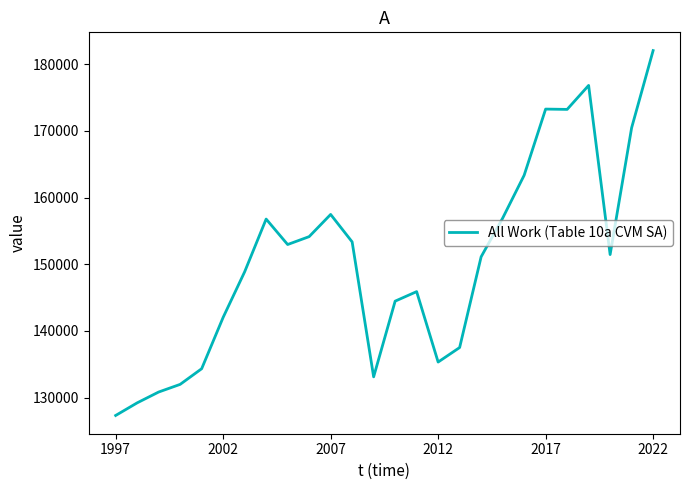

What is the difference between the maximum and minimum values?

54717